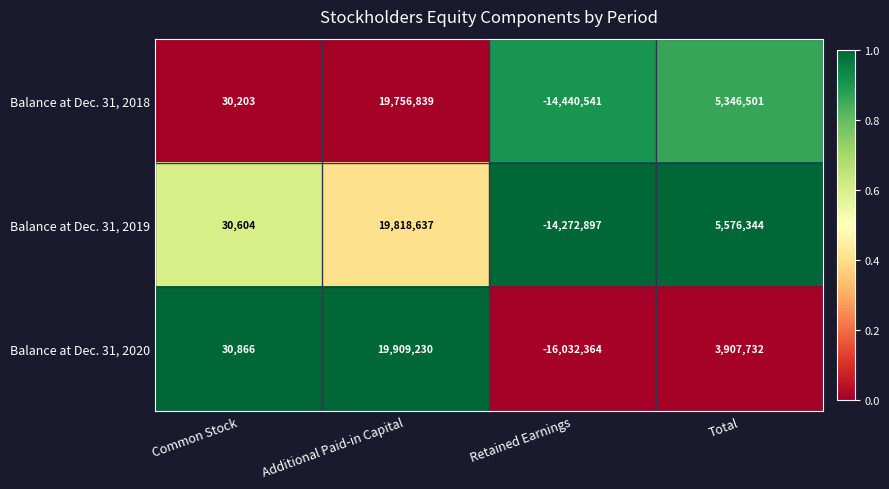

Reading left to right, transcribe all the data shown in this chart.

Balance at Dec. 31, 2018: Common Stock=30203	Additional Paid-in Capital=19756839	Retained Earnings=-14440541	Total=5346501
Balance at Dec. 31, 2019: Common Stock=30604	Additional Paid-in Capital=19818637	Retained Earnings=-14272897	Total=5576344
Balance at Dec. 31, 2020: Common Stock=30866	Additional Paid-in Capital=19909230	Retained Earnings=-16032364	Total=3907732